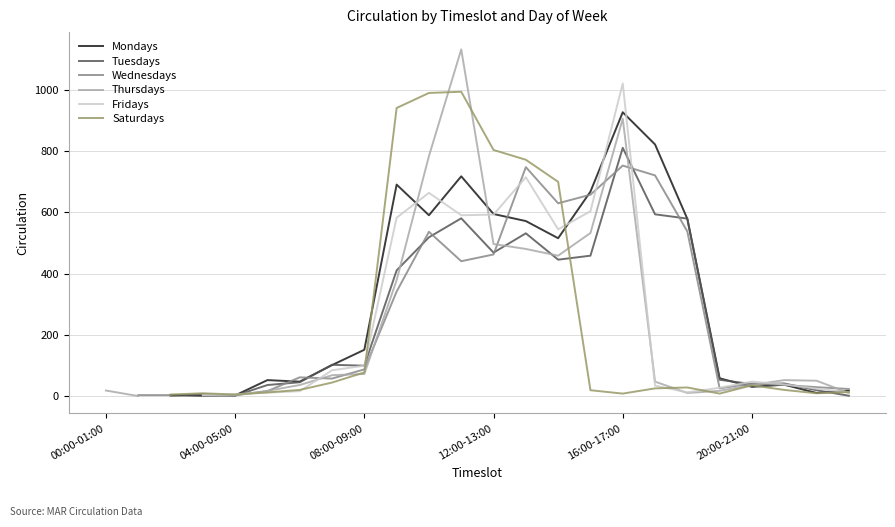

Read the Tuesdays value at 16:00-17:00.

811.0